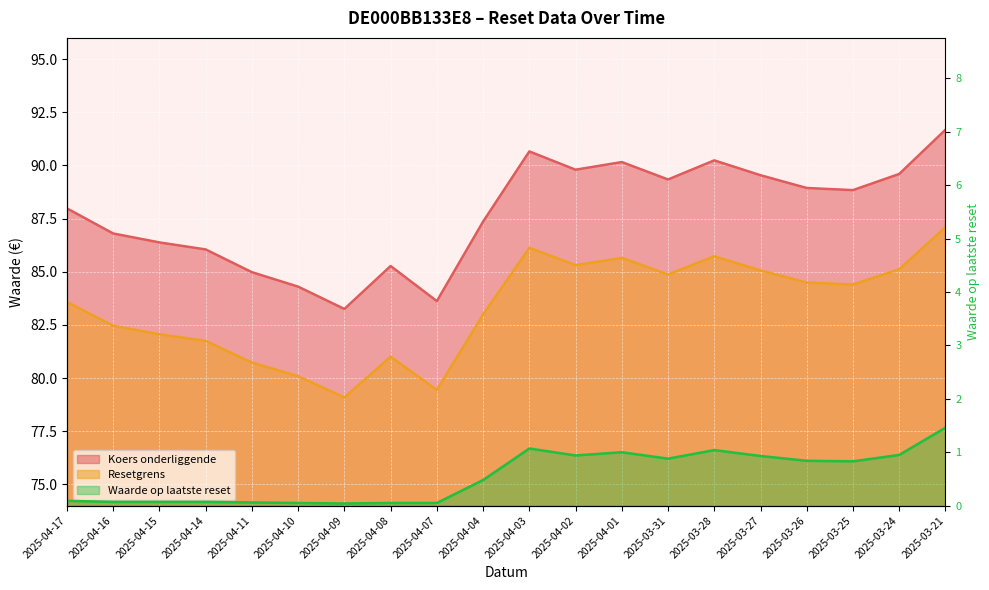

What is the maximum value shown in the chart?

91.7